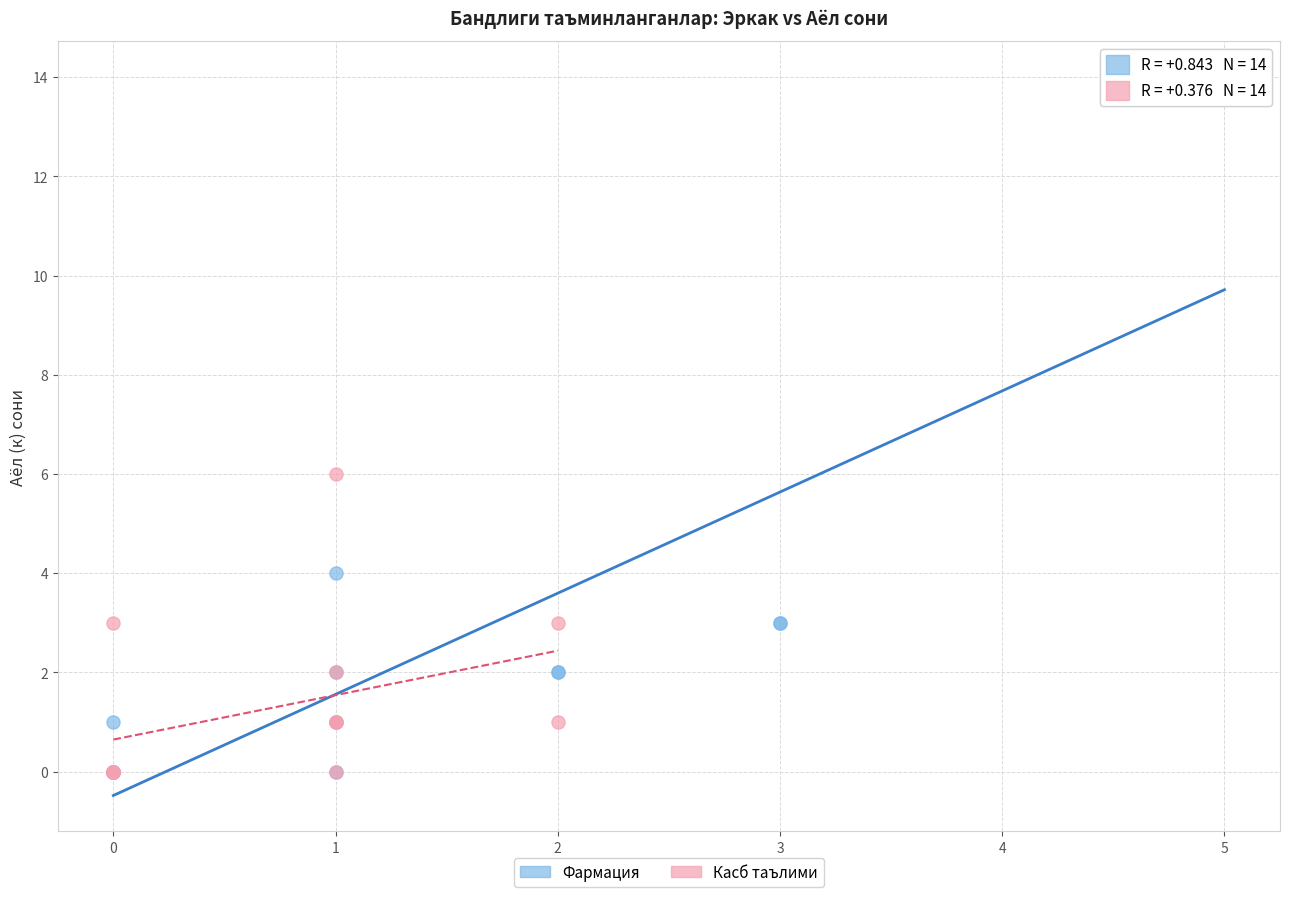

Which series contains the highest Y value?

Фармация